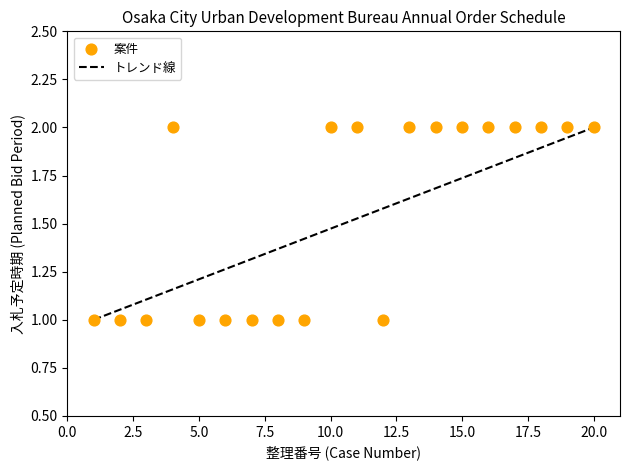

What is the range of X values (max minus min)?

19